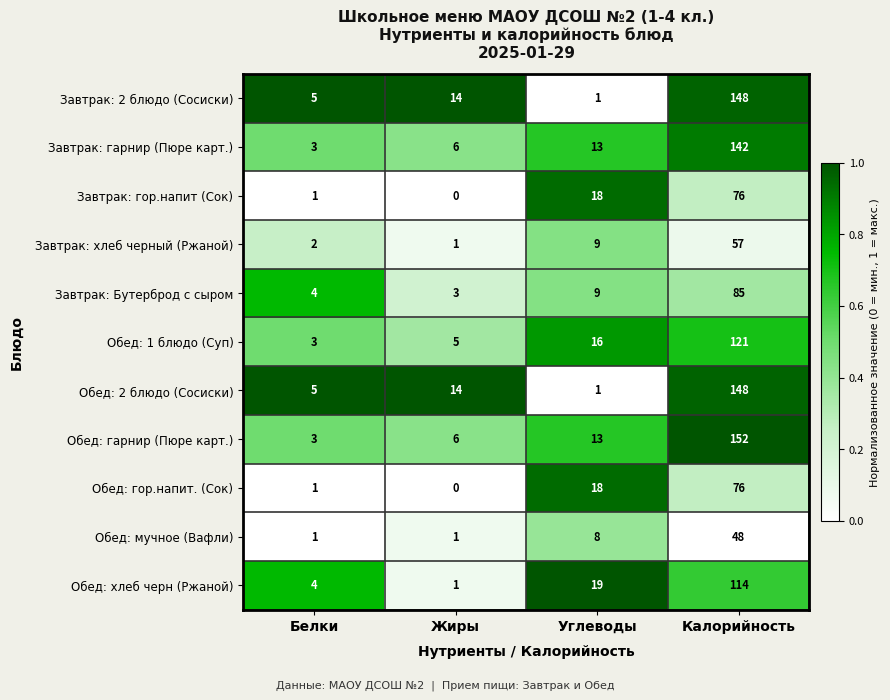

Is it true that Завтрак: 2 блюдо (Сосиски) equals 5 at Белки?

True